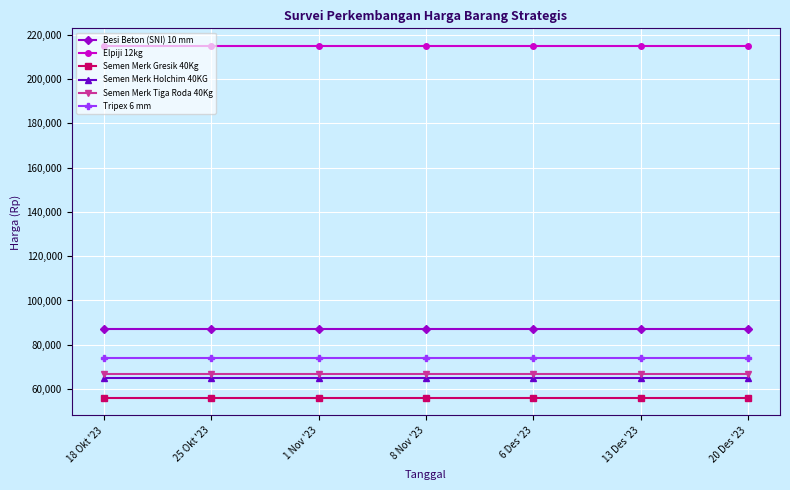

What are all the series names shown in the legend?

Besi Beton (SNI) 10 mm, Elpiji 12kg, Semen Merk Gresik 40Kg, Semen Merk Holchim 40KG, Semen Merk Tiga Roda 40Kg, Tripex 6 mm